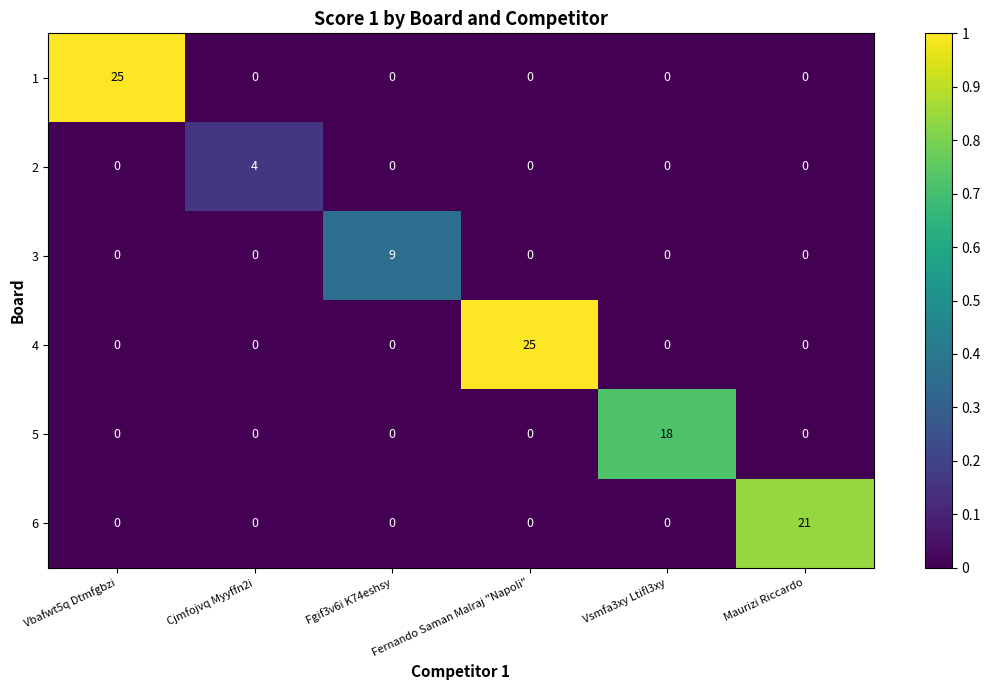

How many 3 values are between 0 and 1?

5